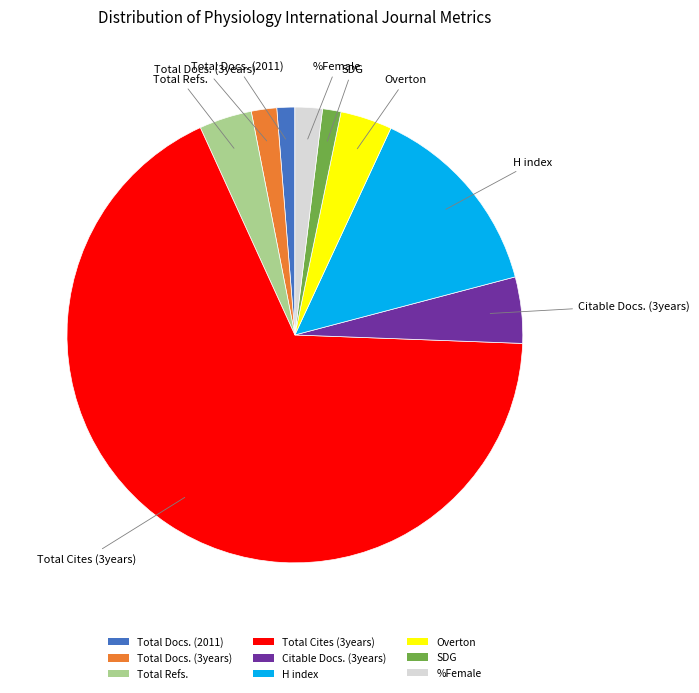

Between Total Docs. (2011) and Total Refs., which is larger?

Total Refs.